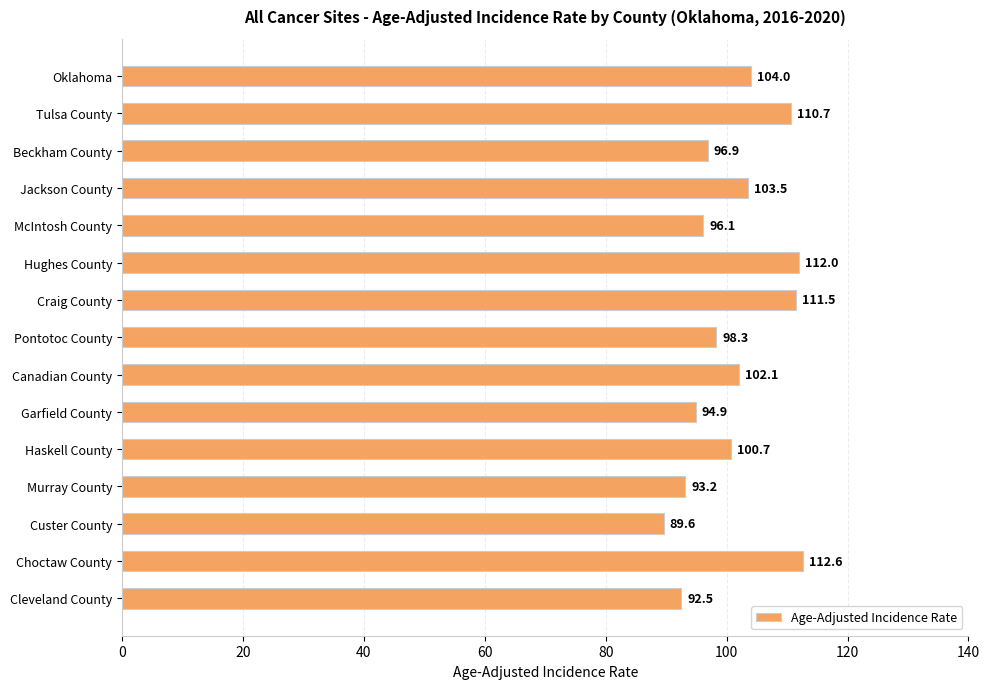

Approximately how many times larger is the value at Choctaw County compared to Haskell County?

1.1